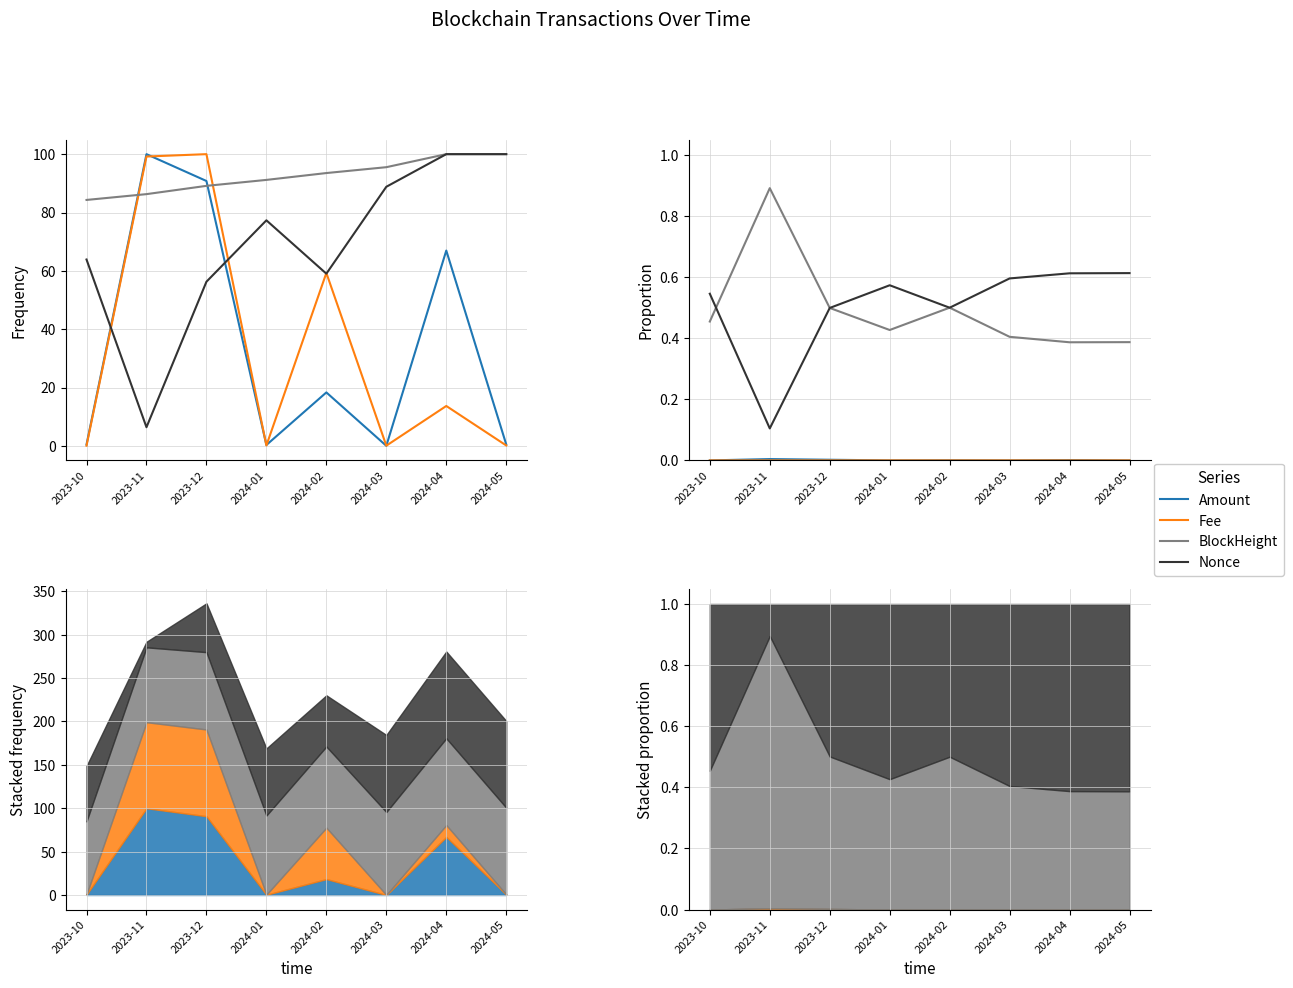

What position from the left is 2024-04?

7